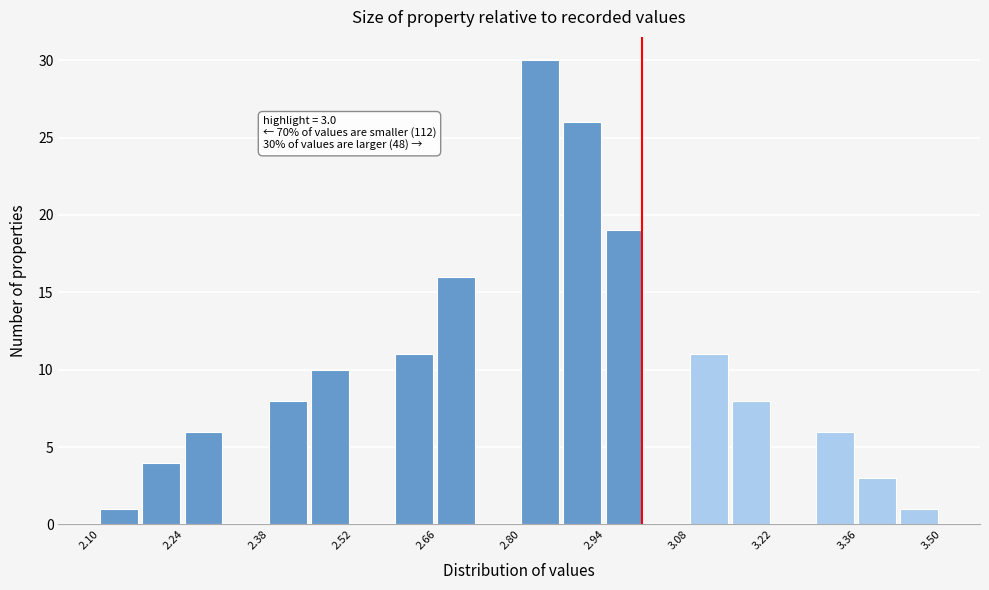

Around what value on the x-axis is the tallest bar? Give the approximate position of its centre, as read against the axis.

2.84